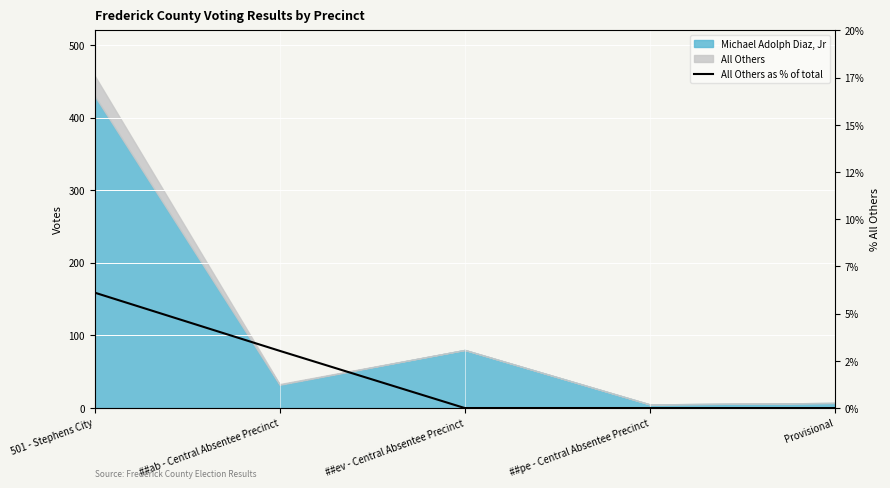

Reading right to left, what are all the values shown in this chart?

Provisional=0.0	##pe - Central Absentee Precinct=0.0	##ev - Central Absentee Precinct=0.0	##ab - Central Absentee Precinct=3.0	501 - Stephens City=6.1